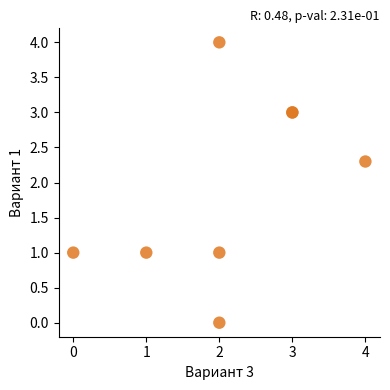

What Y value in the scatter plot is closest to 2?

2.3